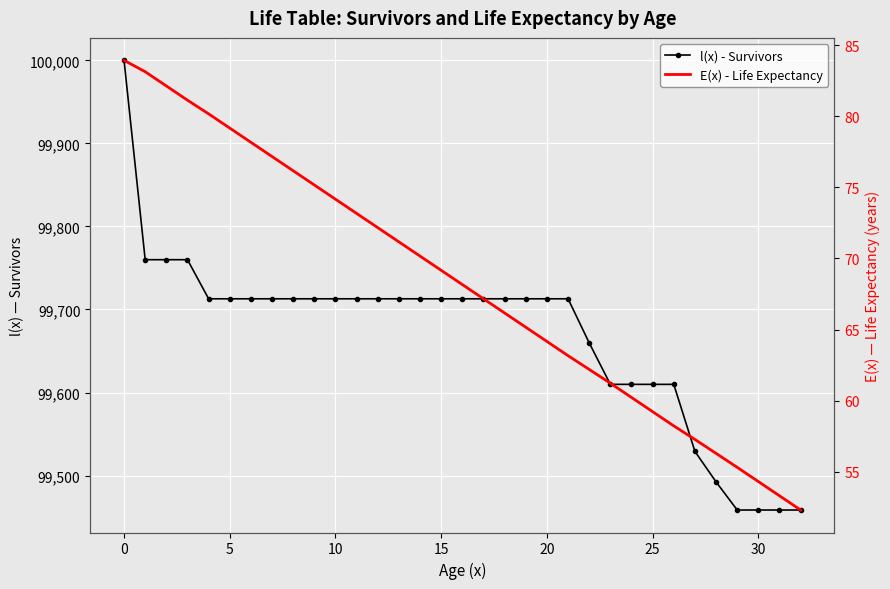

Is the value of l(x) - Survivors at 15 greater than the value of E(x) - Life Expectancy at 30?

Yes